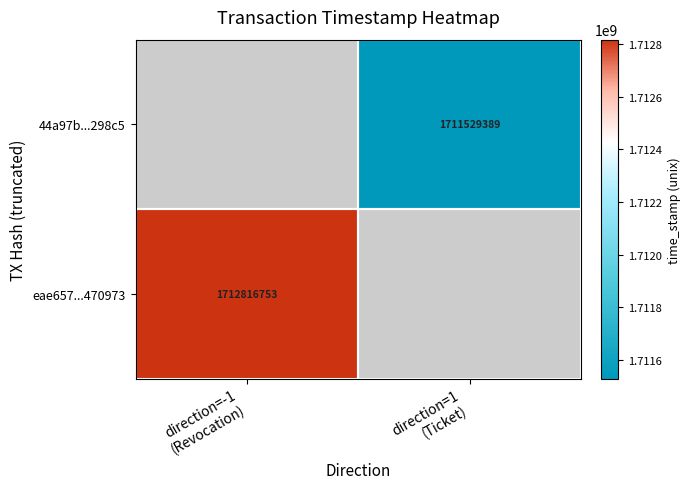

Between direction=1
(Ticket) and direction=-1
(Revocation), which is larger?

direction=-1
(Revocation)